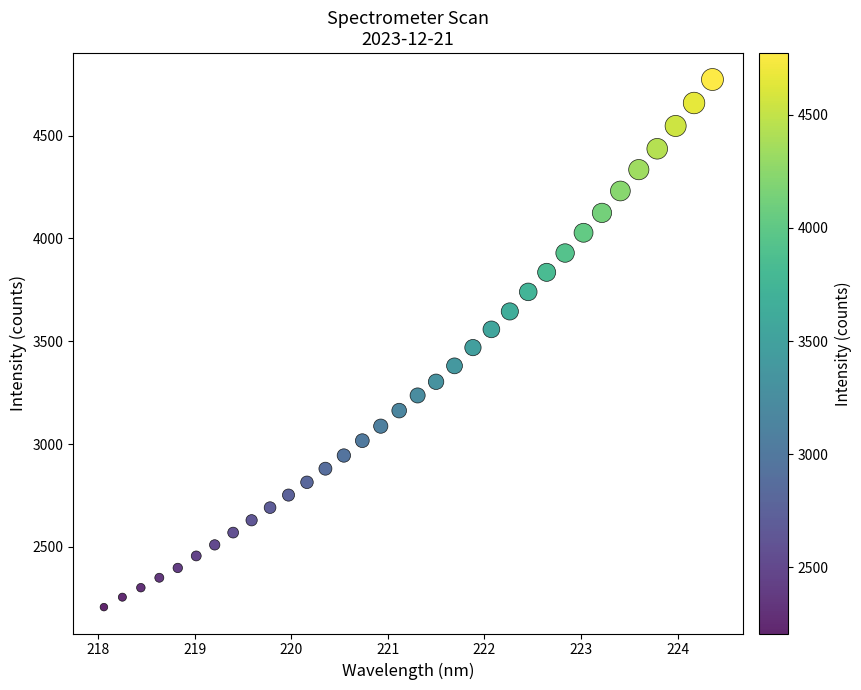

What is the range of X values (max minus min)?

6.3